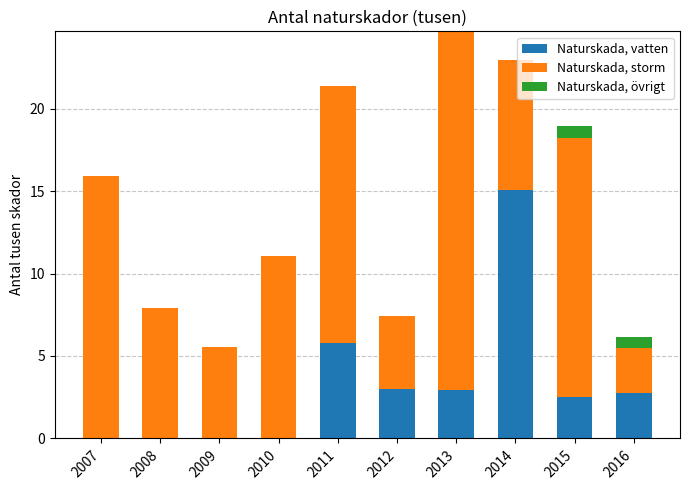

Count the number of categories in the chart.

10